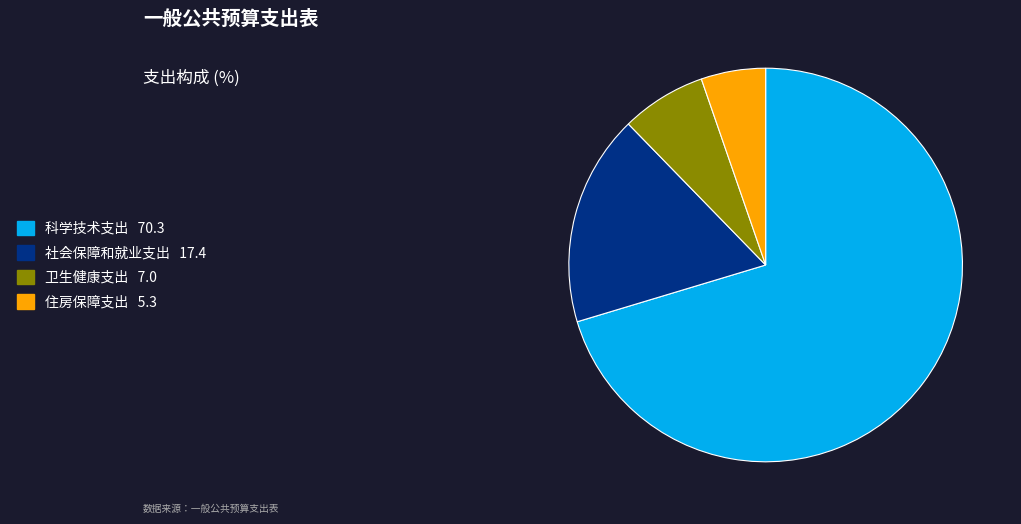

True or false: 科学技术支出 accounts for 70% of the total.

True